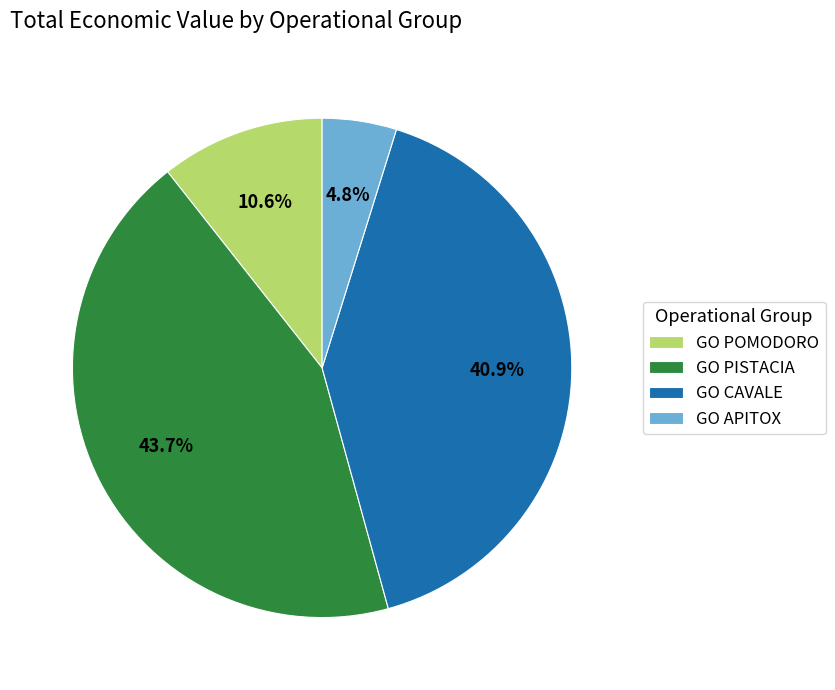

True or false: GO PISTACIA accounts for 55% of the total.

False